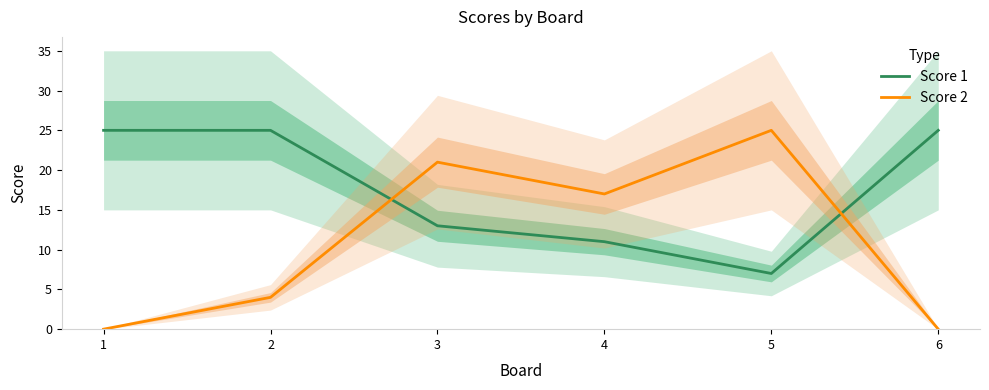

Where is the first local maximum for Score 2?

3